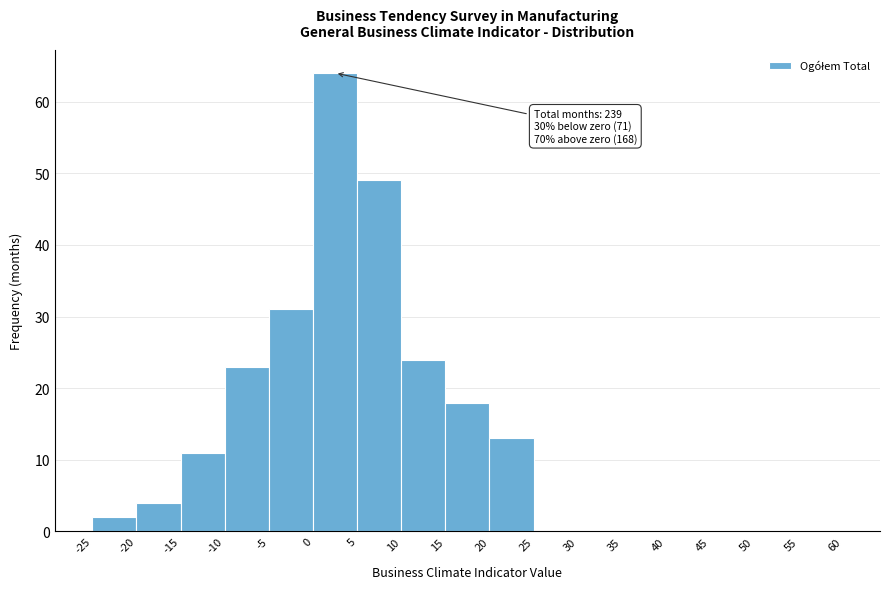

Over which range of the x-axis is the bar tallest?

0 to 5